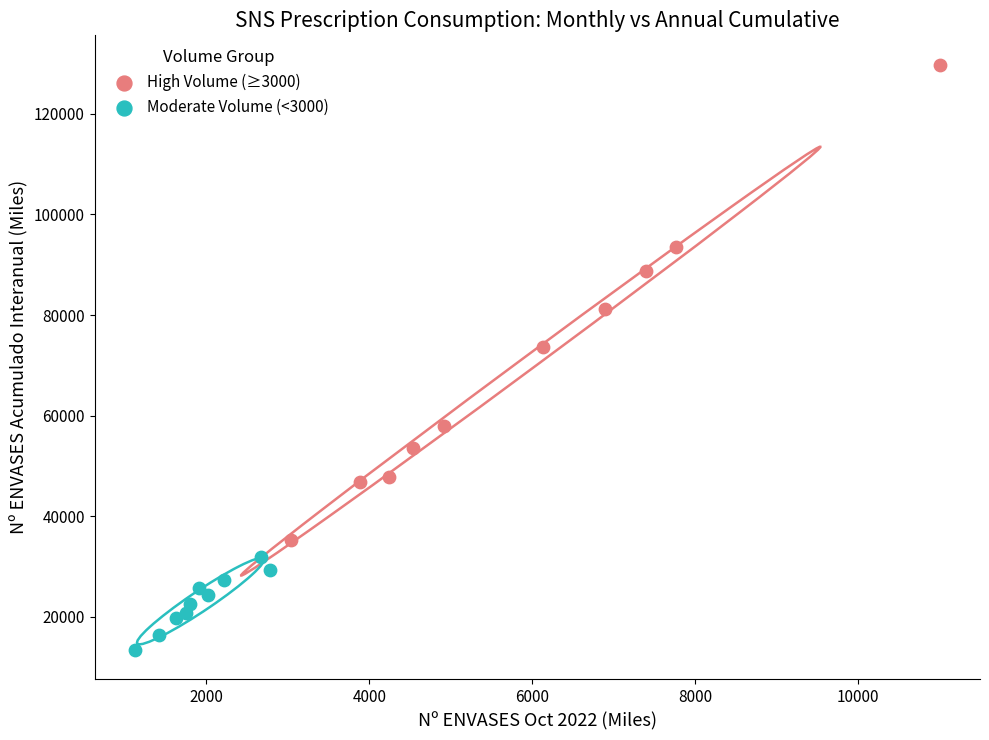

Which series contains the lowest Y value?

Moderate Volume (<3000)